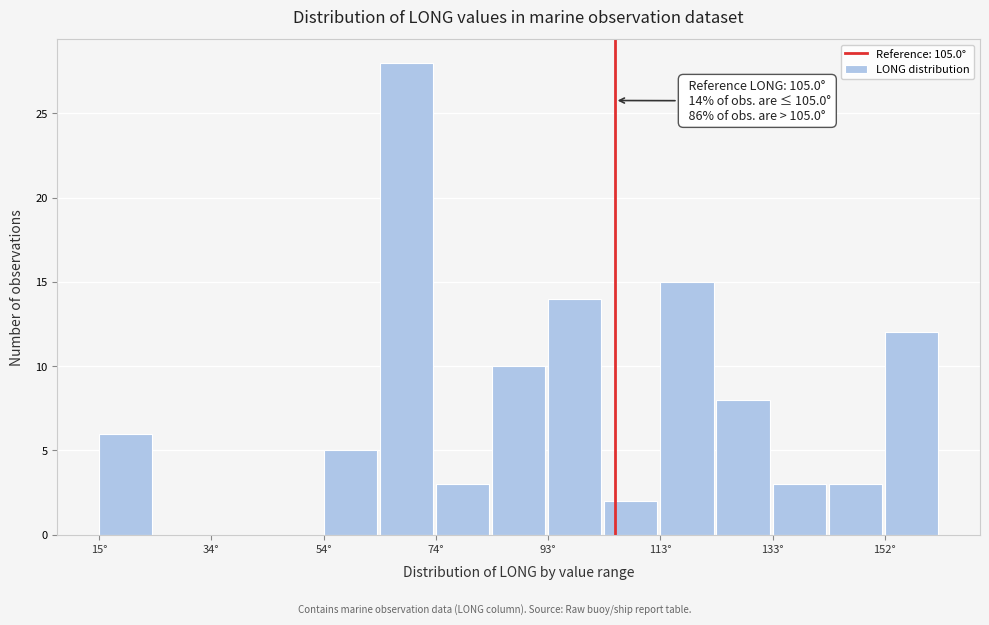

Which range on the x-axis has the tallest bar?

64 to 74